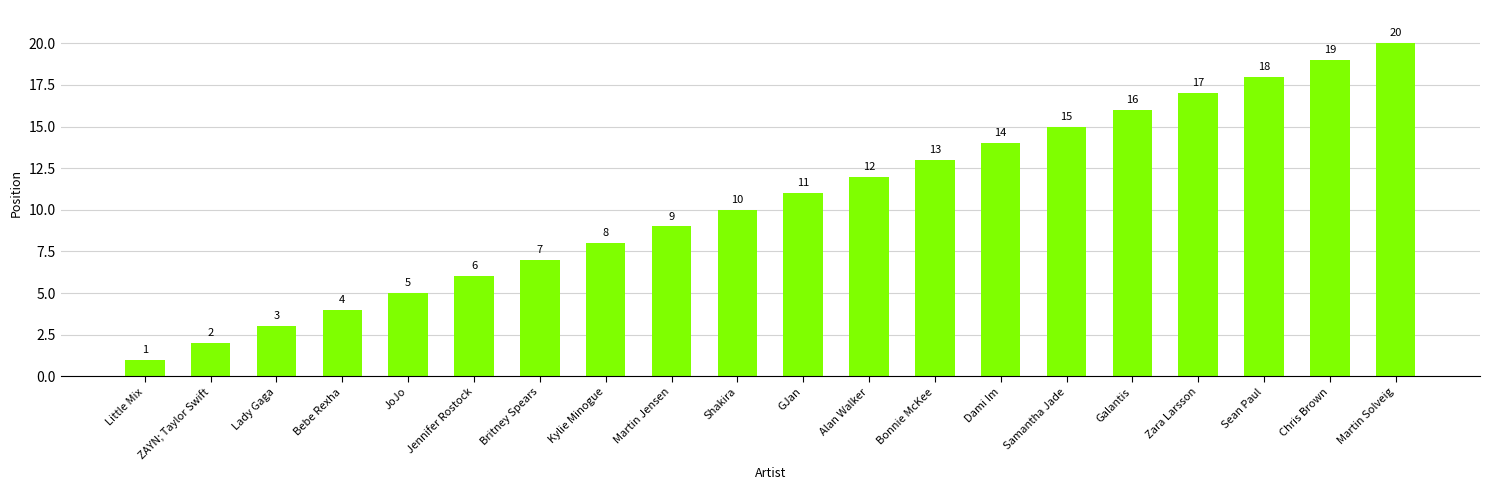

What is the difference between the second highest and second lowest values?

17